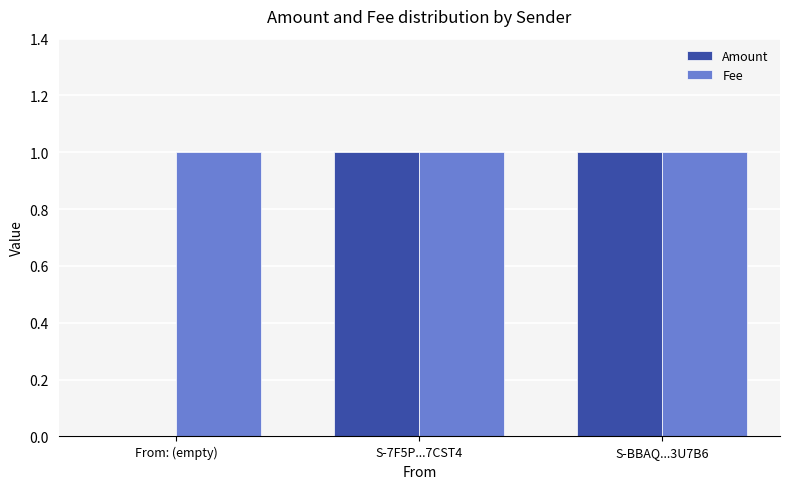

The Fee series shows 1 at From: (empty). True or false?

True